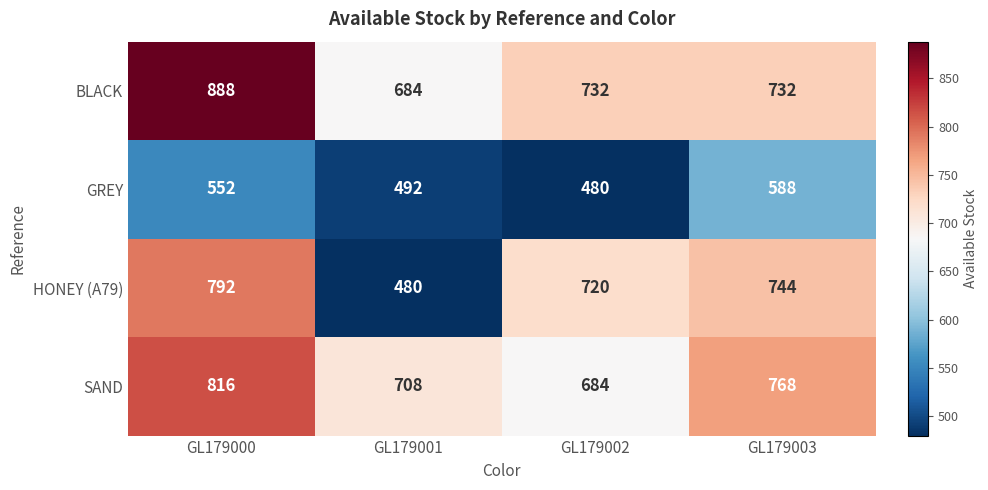

The value of SAND at GL179003 is 768. True or false?

True